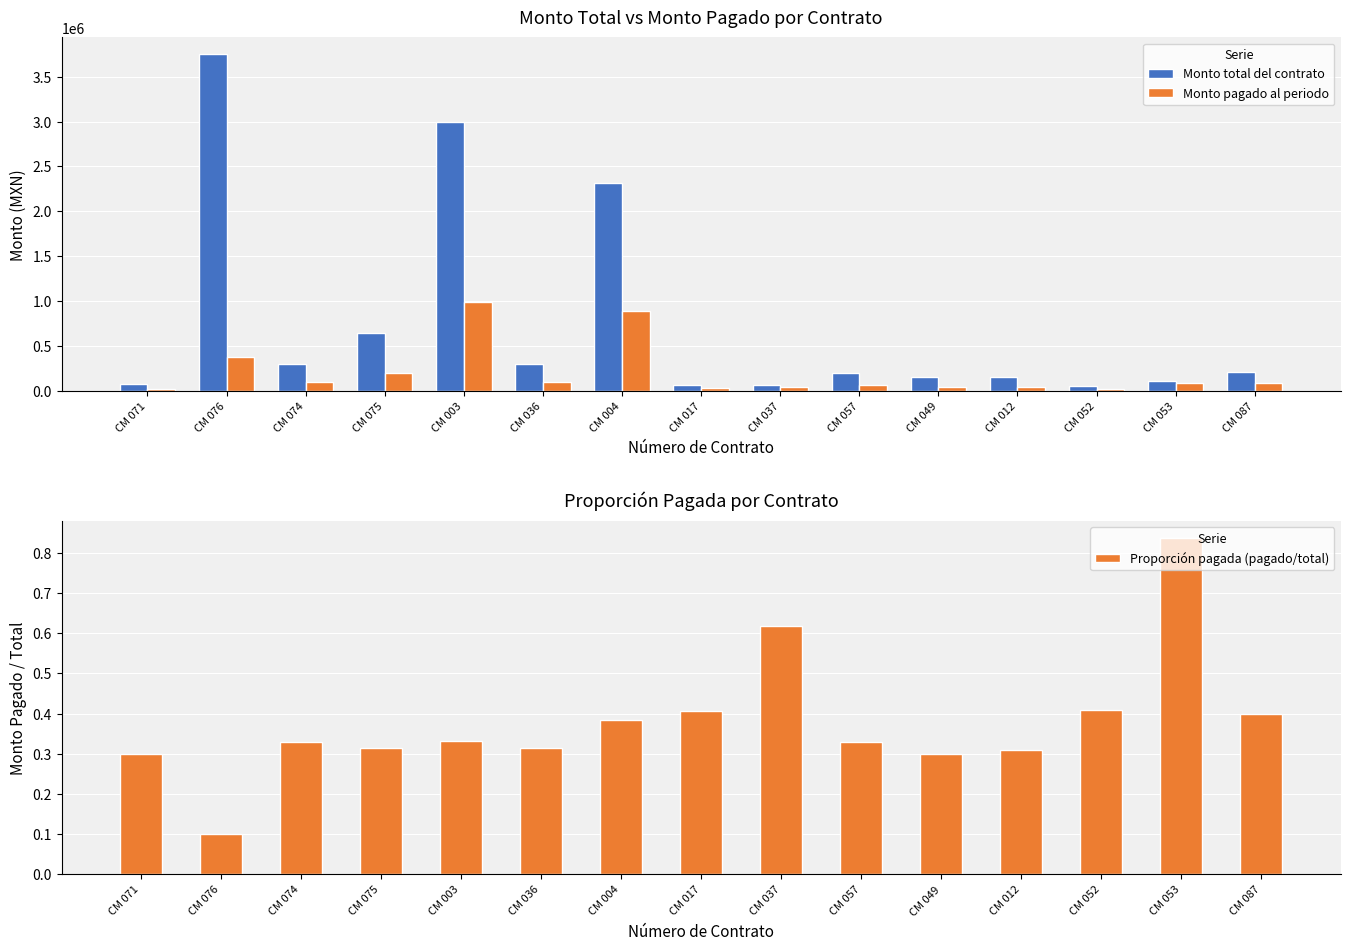

True or false: Proporción pagada (pagado/total) has a value of 0.2 at CM 087.

False